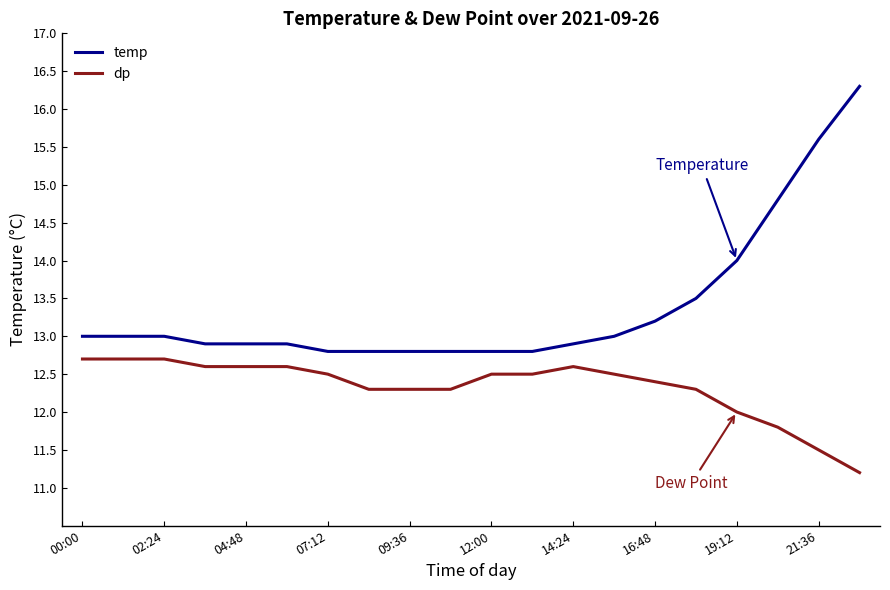

Which series has the largest range (max minus min)?

temp